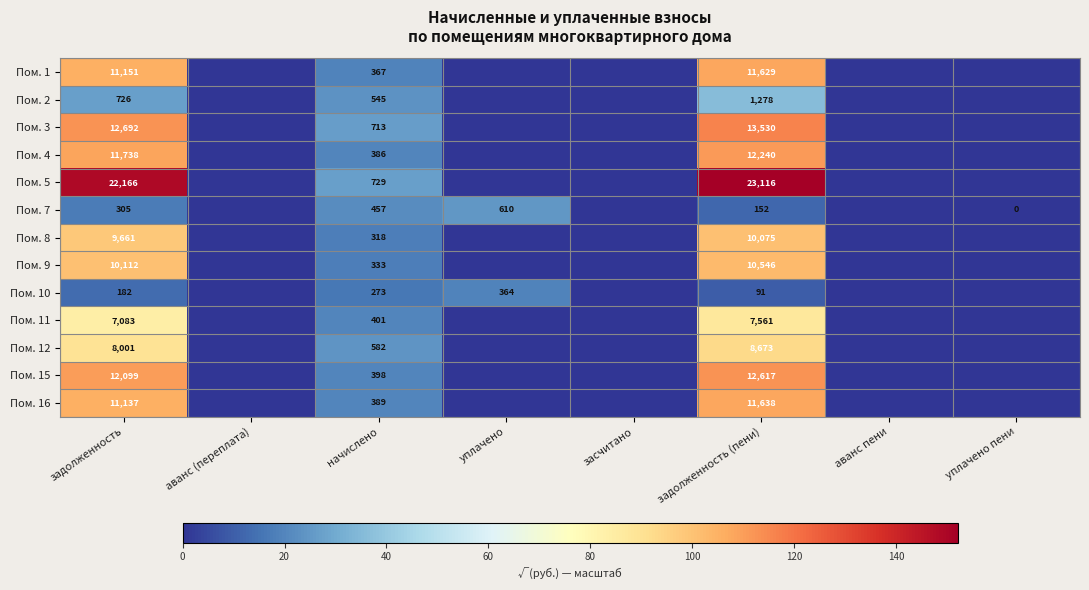

Is it true that Пом. 1 equals 4855 at задолженность (пени)?

False